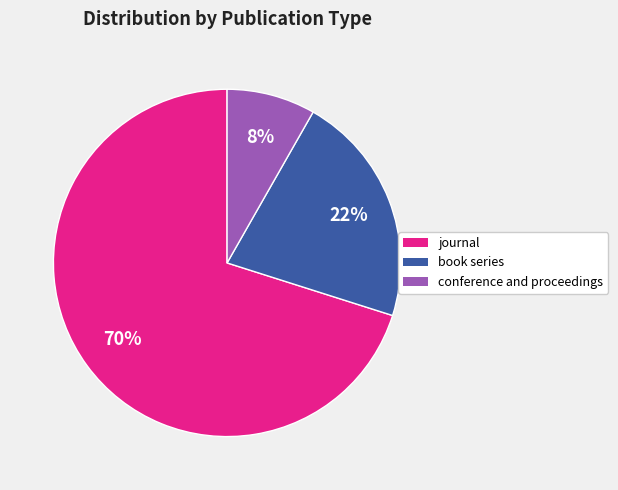

How many slices are in this pie chart?

3